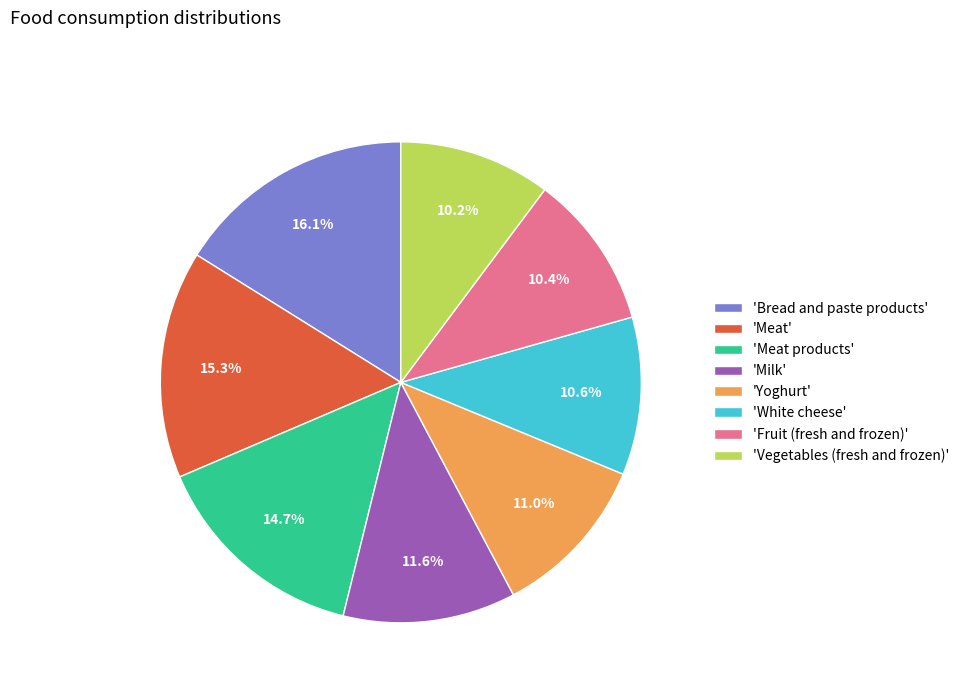

Is the sum of 'Vegetables (fresh and frozen)' and 'Milk' greater than half?

No